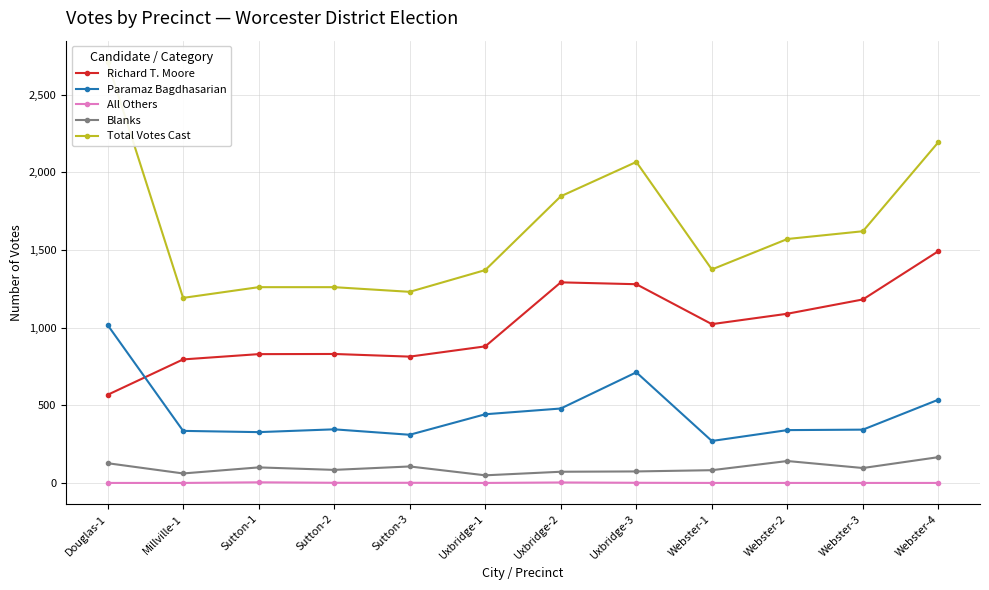

Is it true that Blanks equals 17 at Uxbridge-2?

False